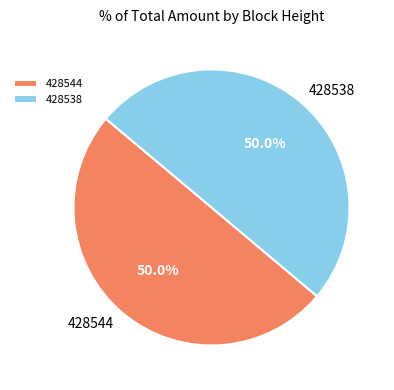

What is the ratio of the value at 428544 to the value at 428538?

1.0